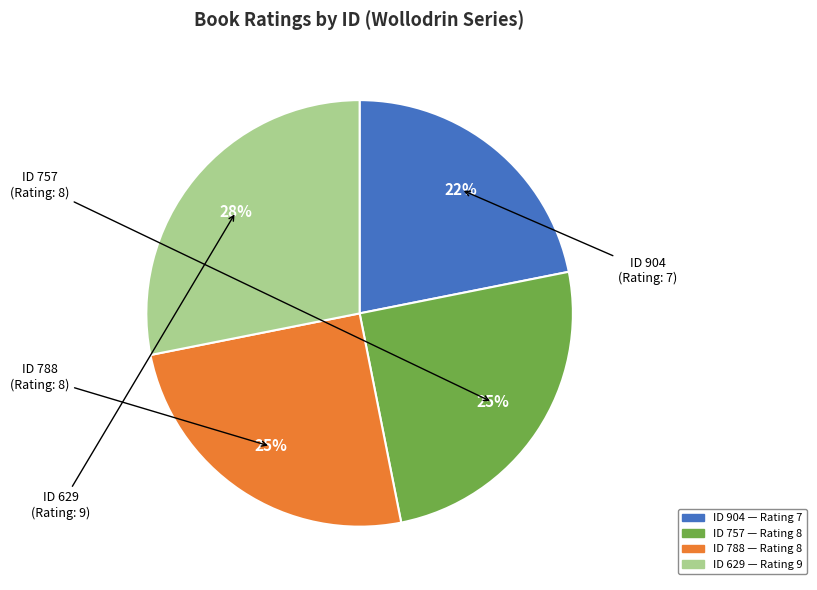

To the nearest percent, what is the average slice percentage?

25%